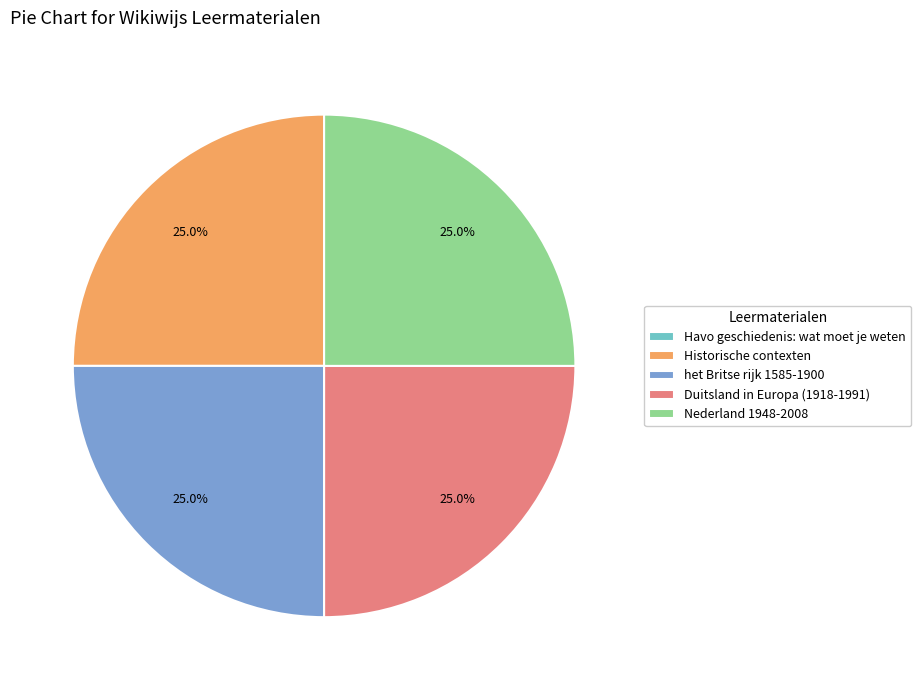

Does any single category account for the majority?

No